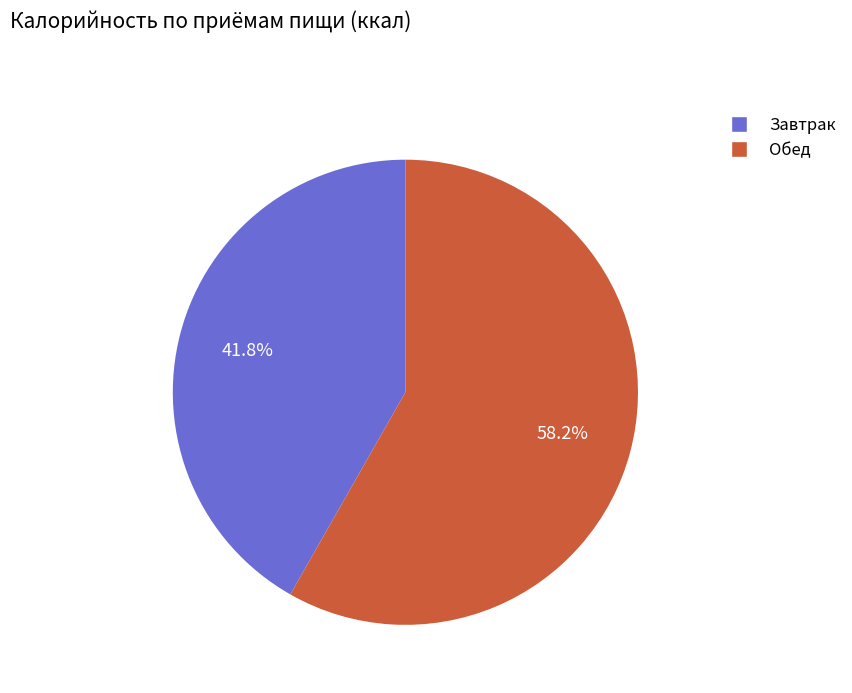

How many segments does this pie chart have?

2